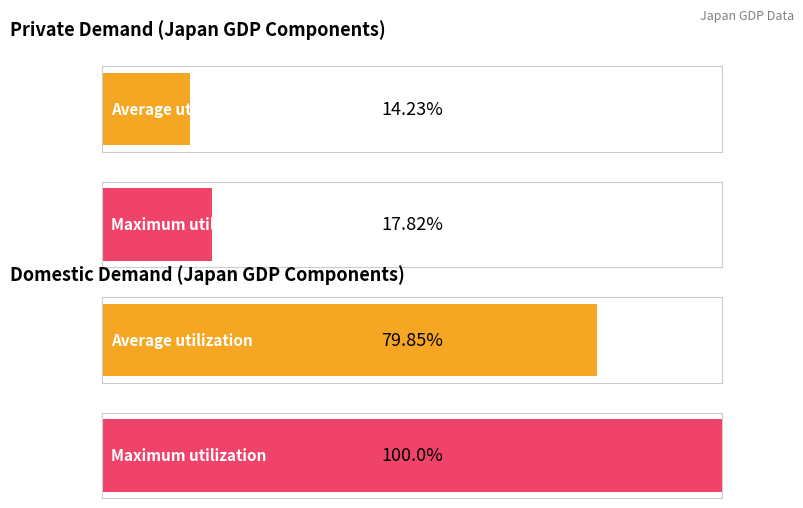

The value of Average utilization at 1995/7-9 is 1759.7. True or false?

False